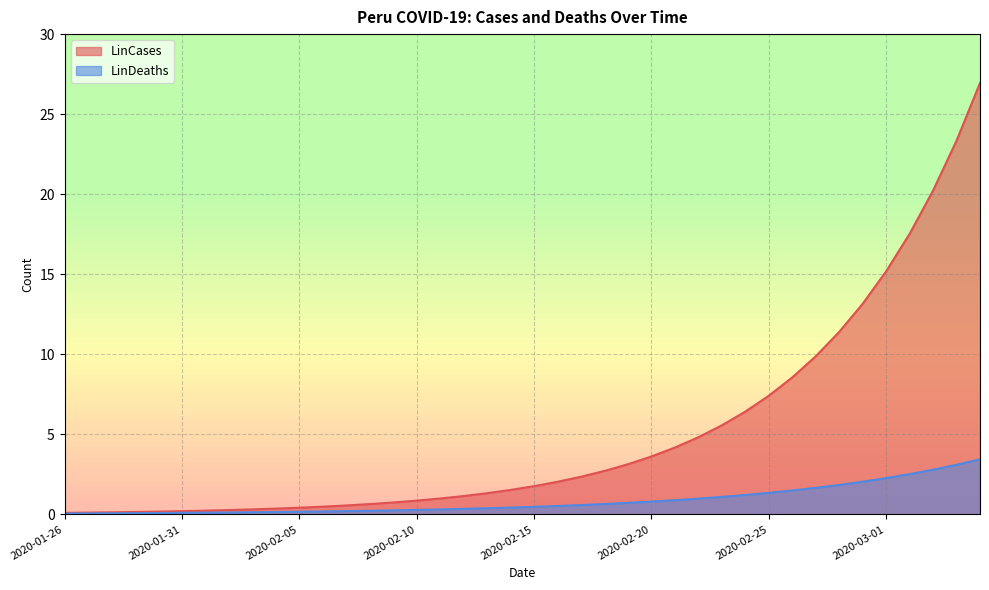

What position from the left is 2020-03-05?

40